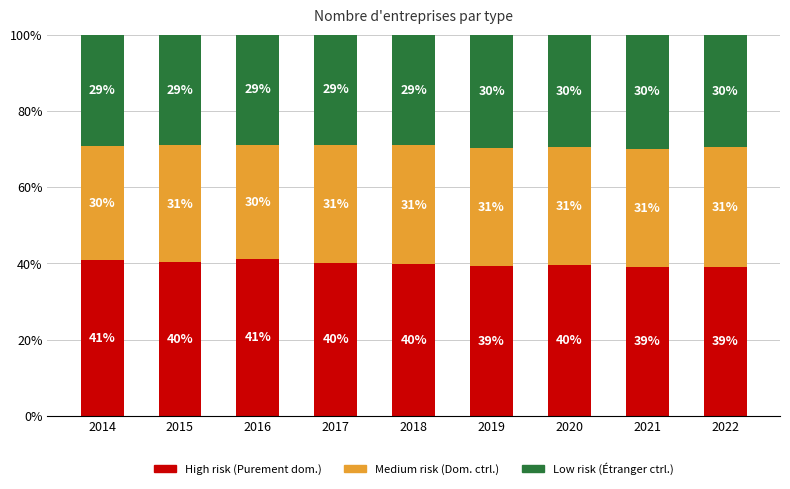

What is the total value across all series at 2015?

100.0